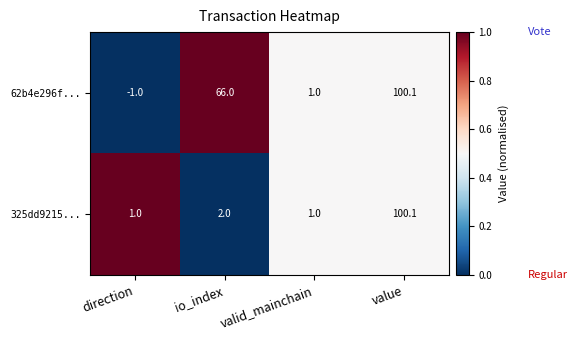

True or false: 62b4e296f... has a value of -1.0 at direction.

True